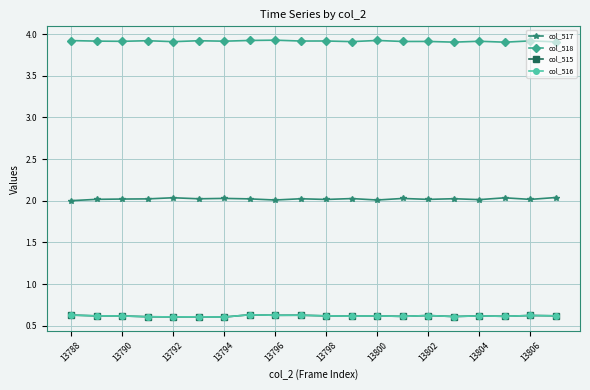

Which series has the largest total across all categories?

col_518